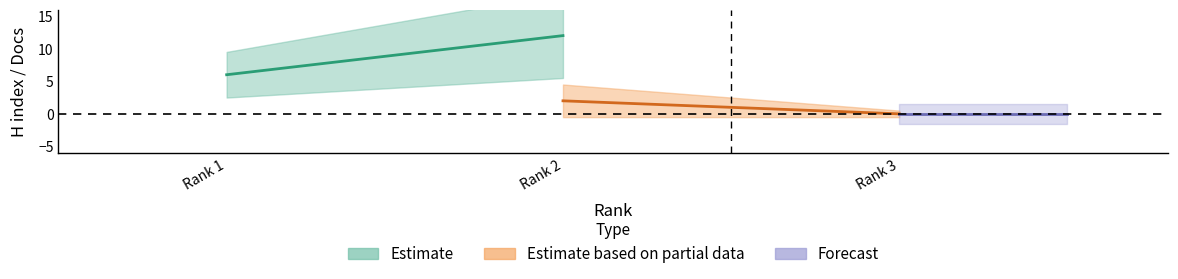

How many lines are shown in the chart?

3